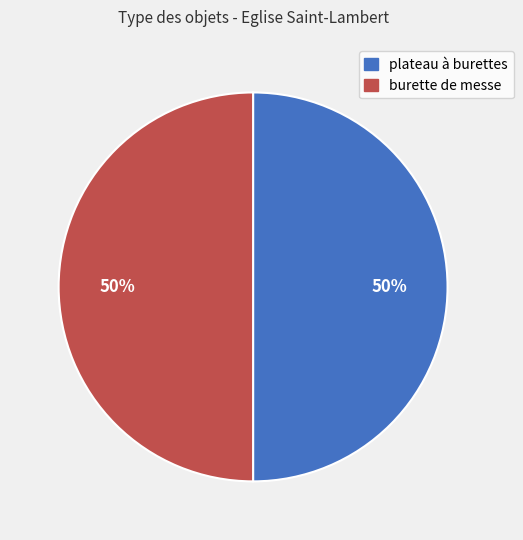

Approximately how many times larger is the value at plateau à burettes compared to burette de messe?

1.0